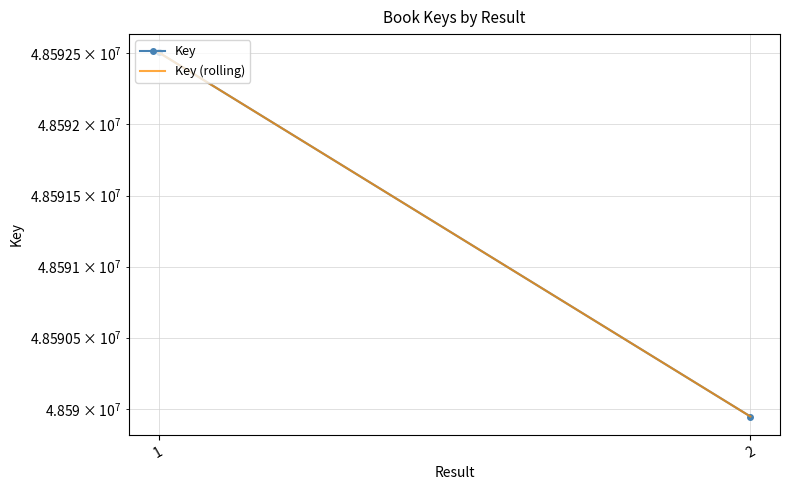

Which label corresponds to the smallest value in the chart?

2